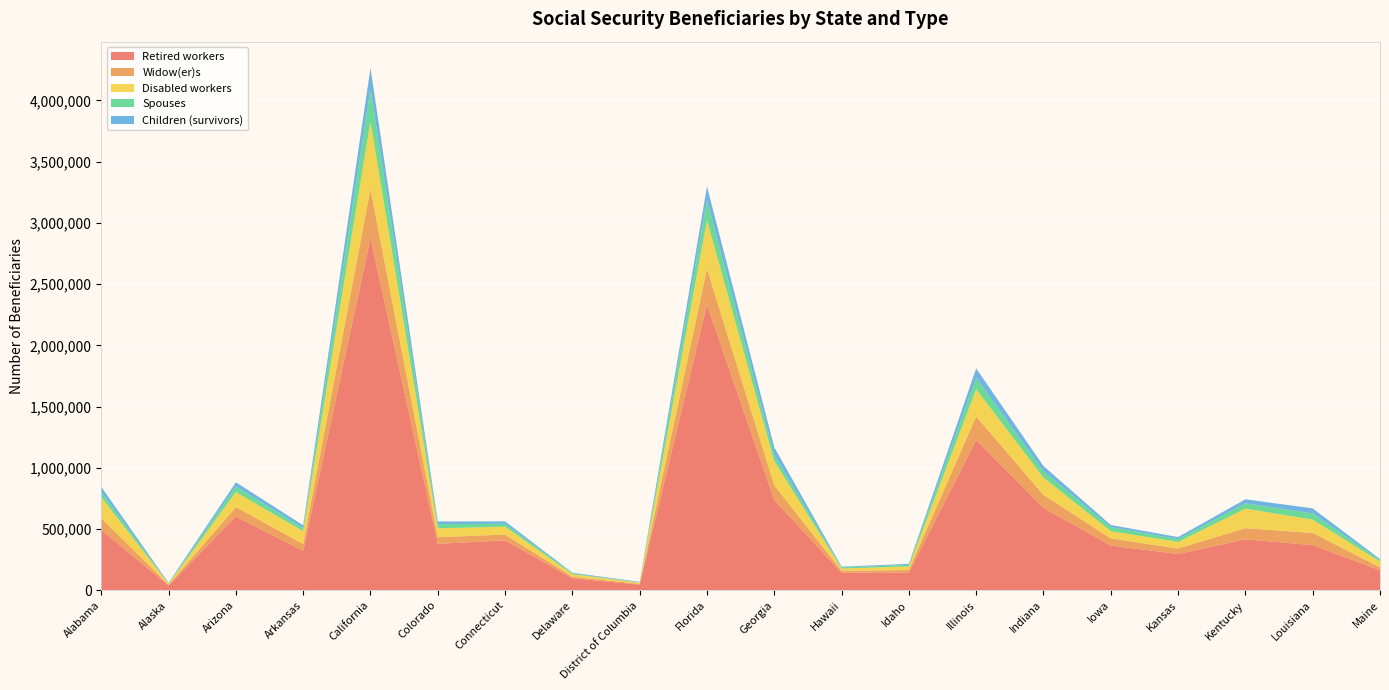

Reading right to left, list all the values displayed in this chart.

Retired workers: Maine=163965	Louisiana=368496	Kentucky=415727	Kansas=296145	Iowa=365387	Indiana=672315	Illinois=1227354	Idaho=144936	Hawaii=143424	Georgia=736664	Florida=2331733	District of Columbia=46064	Delaware=97950	Connecticut=407045	Colorado=378990	California=2875626	Arkansas=321160	Arizona=602398	Alaska=38643	Alabama=492491
Widow(er)s: Maine=24111	Louisiana=99457	Kentucky=91329	Kansas=44903	Iowa=58301	Indiana=106184	Illinois=192211	Idaho=20389	Hawaii=15735	Georgia=119680	Florida=293430	District of Columbia=6516	Delaware=12846	Connecticut=47901	Colorado=54732	California=401690	Arkansas=56799	Arizona=76922	Alaska=5115	Alabama=97546
Disabled workers: Maine=46155	Louisiana=108767	Kentucky=160122	Kansas=53507	Iowa=59460	Indiana=141821	Illinois=221861	Idaho=29291	Hawaii=18514	Georgia=197015	Florida=396450	District of Columbia=9722	Delaware=20664	Connecticut=64734	Colorado=72396	California=551428	Arkansas=104020	Arizona=122290	Alaska=9599	Alabama=169639
Spouses: Maine=12815	Louisiana=50996	Kentucky=43164	Kansas=23306	Iowa=32655	Indiana=51341	Illinois=92562	Idaho=13041	Hawaii=8803	Georgia=49590	Florida=167831	District of Columbia=2108	Delaware=6298	Connecticut=23068	Colorado=34155	California=266260	Arkansas=25110	Arizona=46632	Alaska=2692	Alabama=41875
Children (survivors): Maine=8209	Louisiana=41117	Kentucky=32741	Kansas=16747	Iowa=17298	Indiana=42907	Illinois=77861	Idaho=8196	Hawaii=6418	Georgia=64473	Florida=107866	District of Columbia=4451	Delaware=5573	Connecticut=19702	Colorado=21857	California=171539	Arkansas=23960	Arizona=33579	Alaska=4772	Alabama=42805